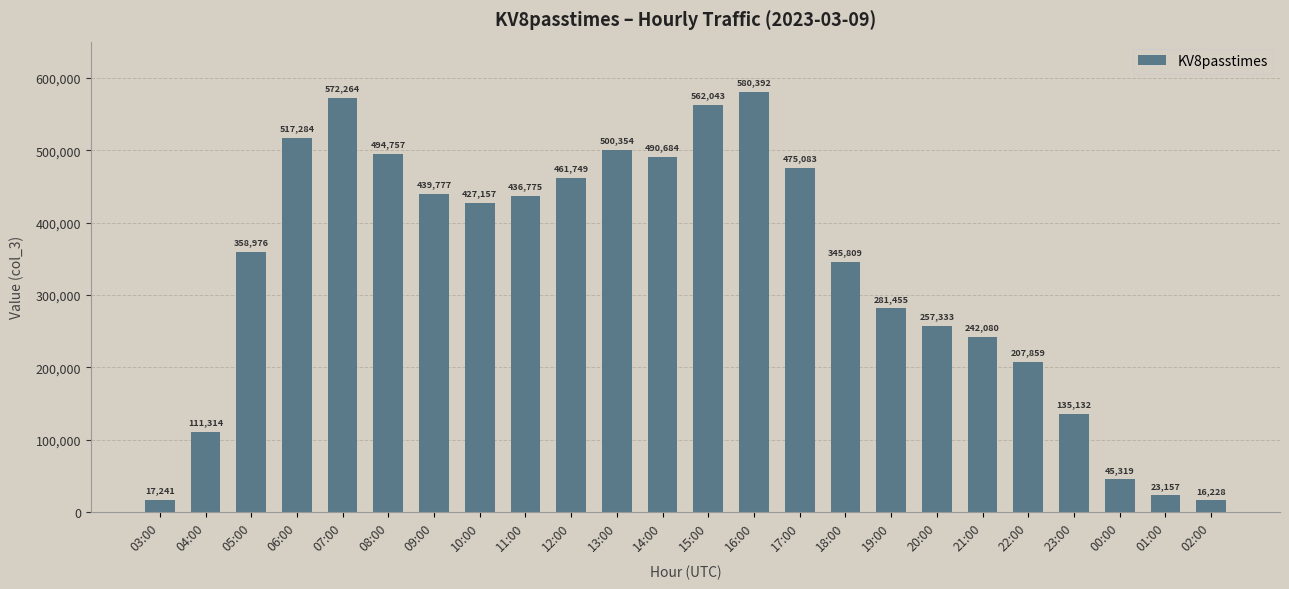

Where does the data first go above 427157?

06:00